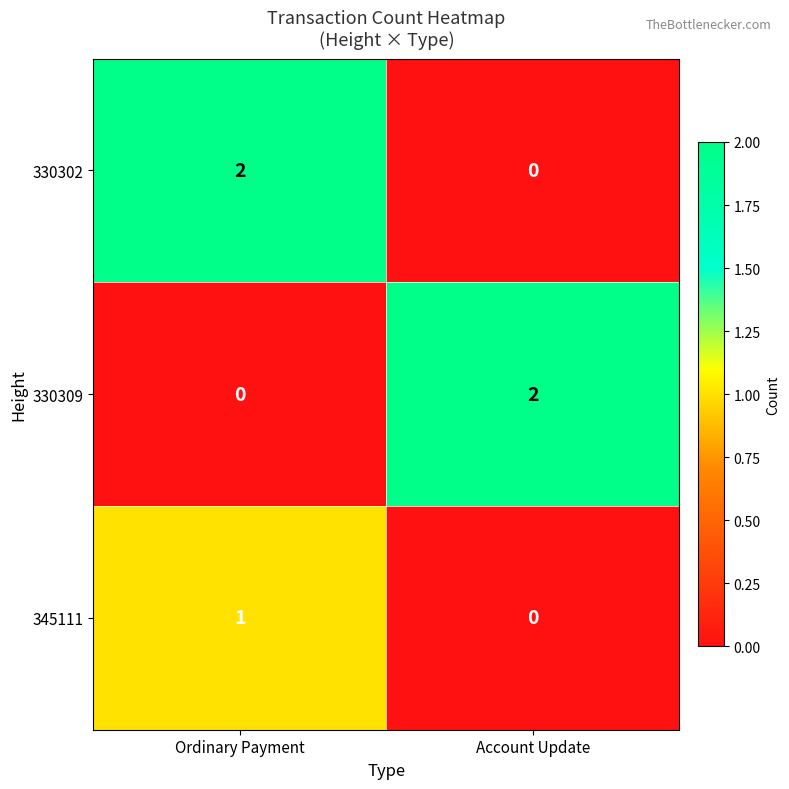

What is the total value across all series at Ordinary Payment?

3